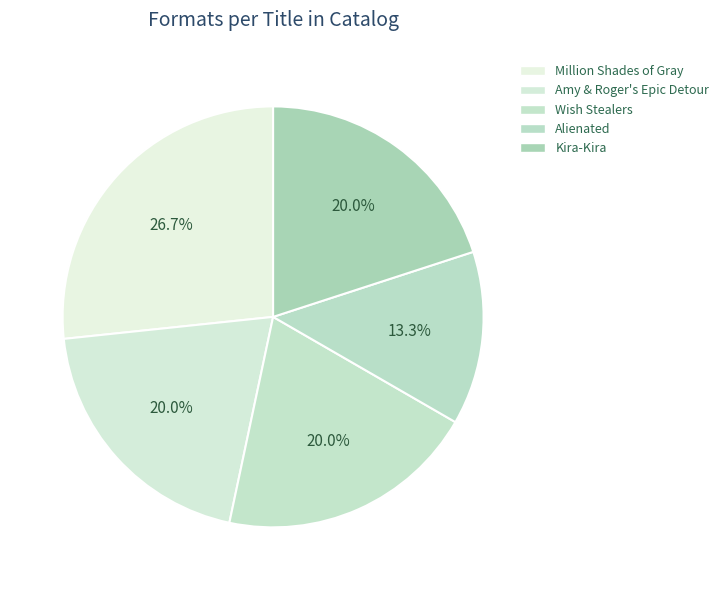

Which slice is the largest?

Million Shades of Gray